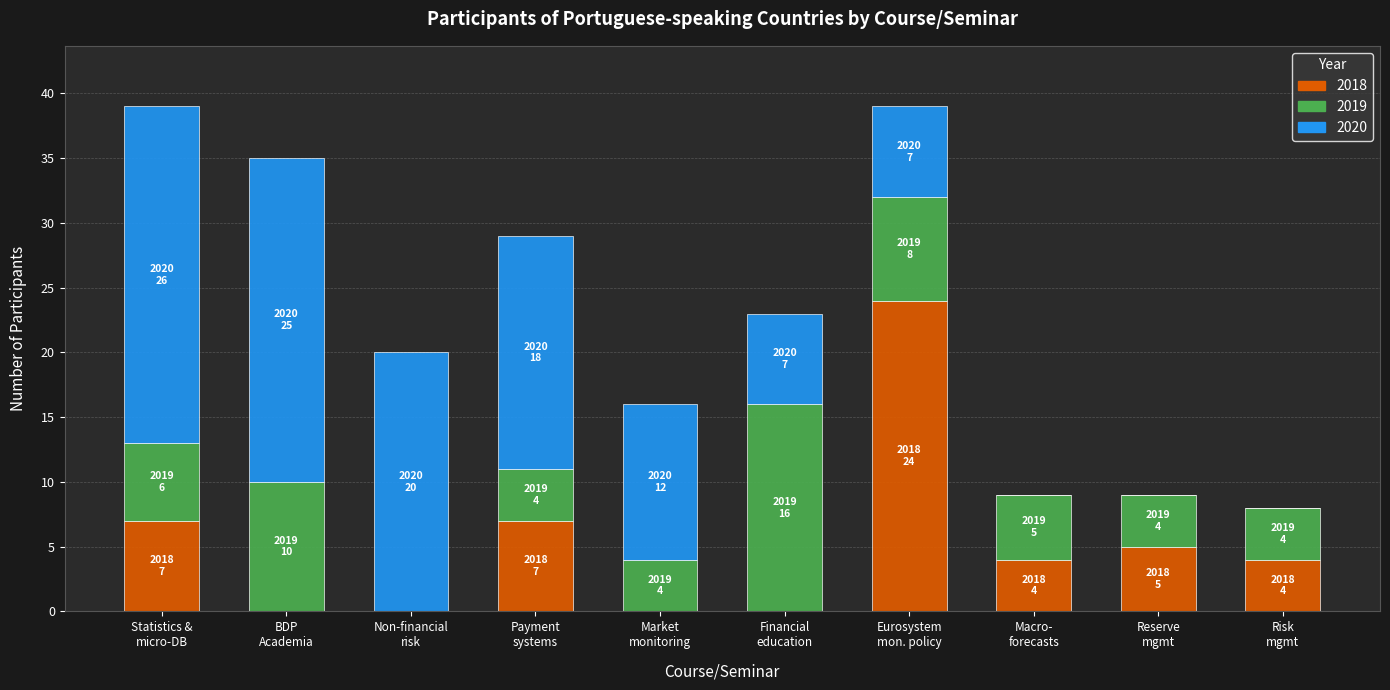

What is the highest value of the 2018 series?

24